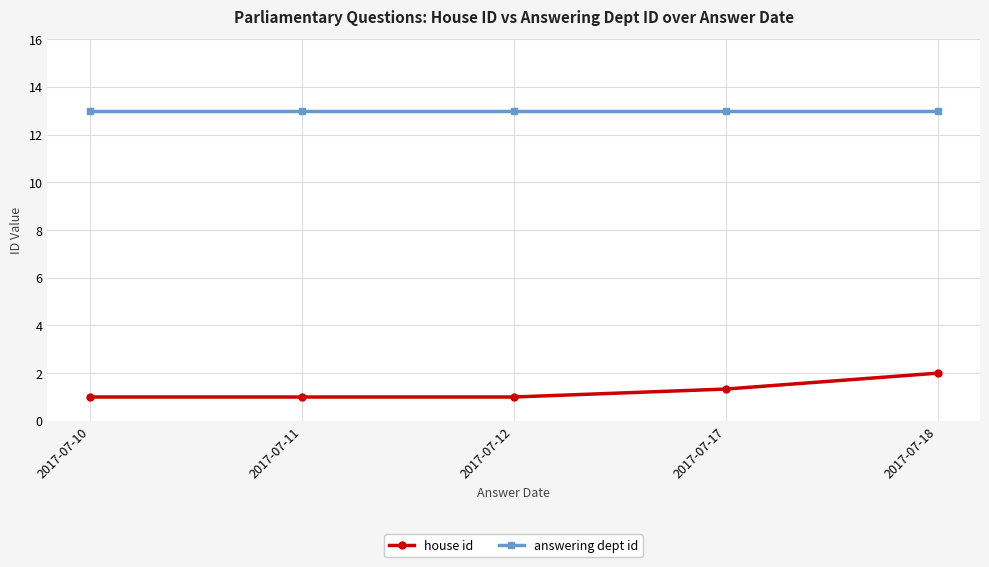

How many data points does each series have?

5